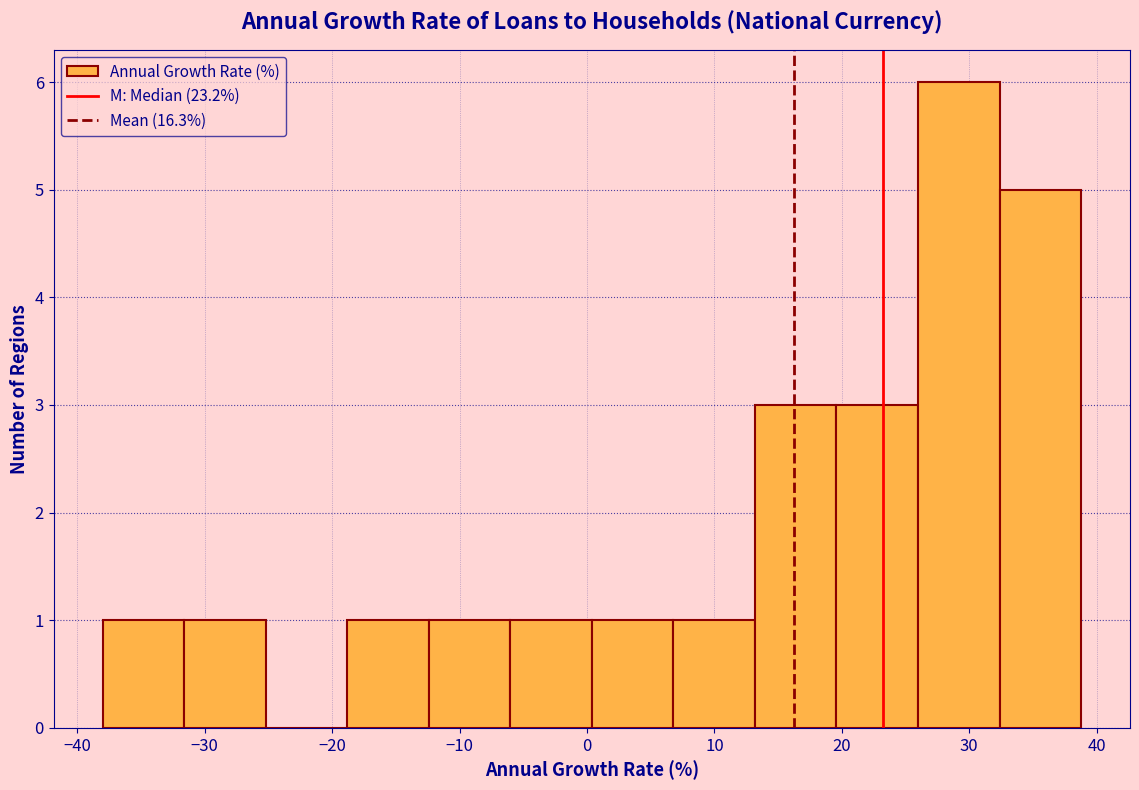

What is the height of the bar covering 13 to 20 on the x-axis? Neither the bar edges nor the heights are printed on the chart, so give them approximately, as read against the axes.

3